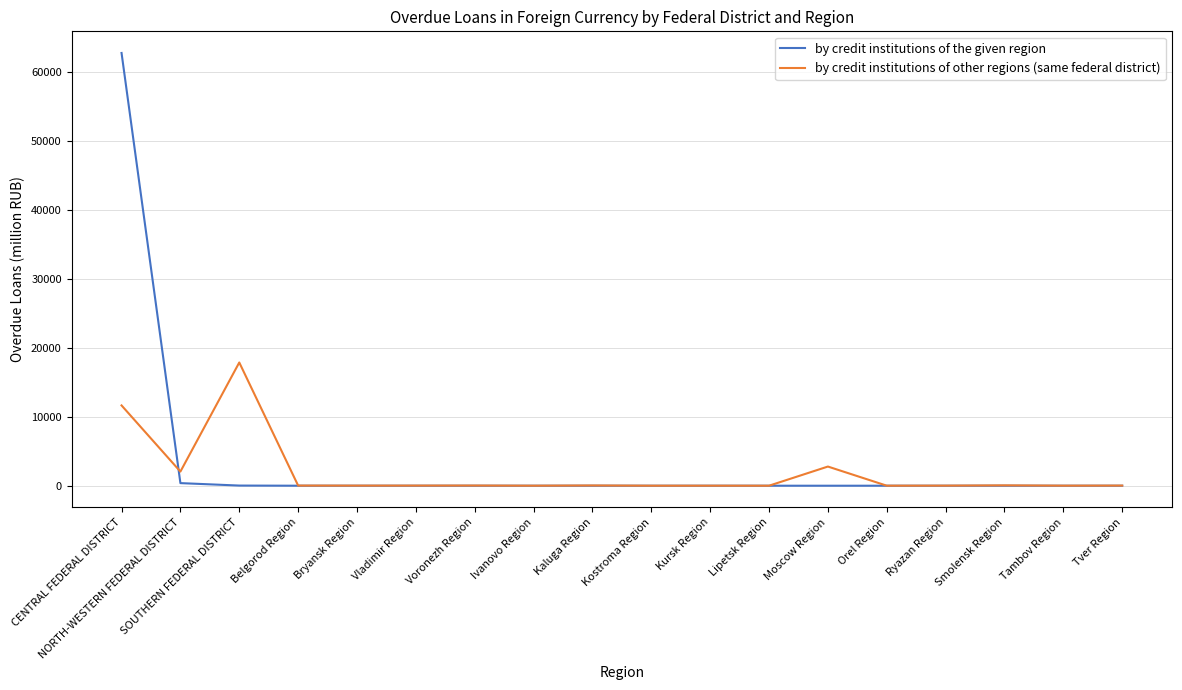

Rank the series by their maximum value, from lowest to highest.

by credit institutions of other regions (same federal district), by credit institutions of the given region